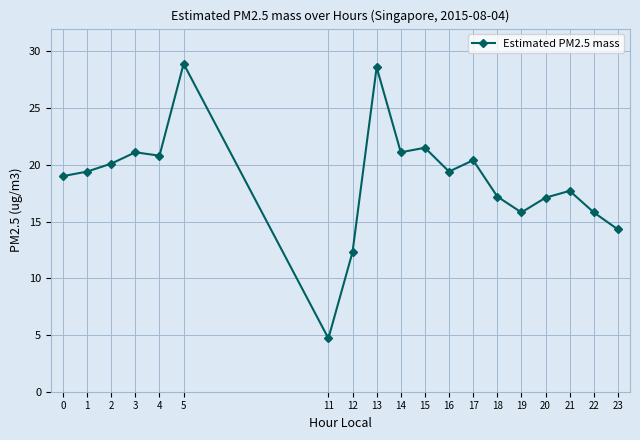

What is the difference between the values at 11 and 16?

14.7